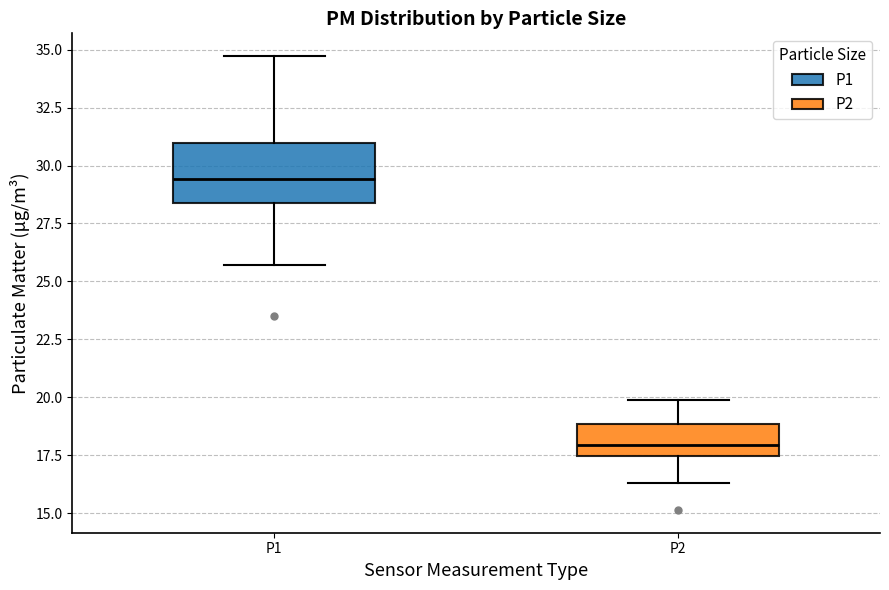

Which box is the tallest, from its lower edge to its upper edge?

P1